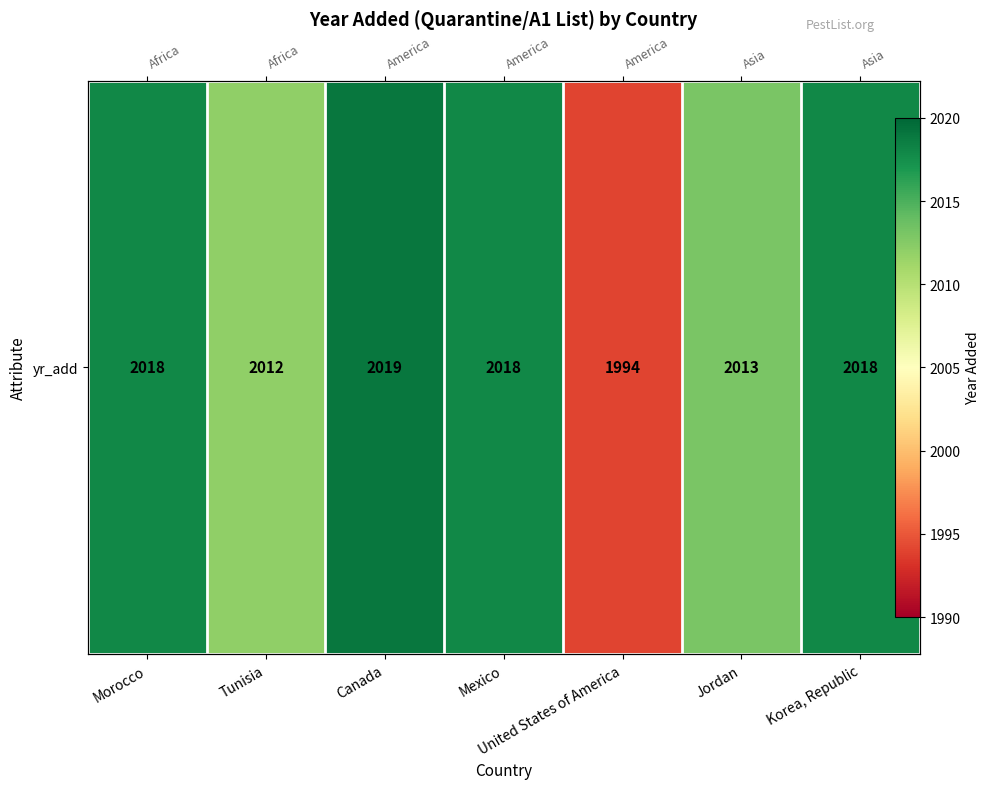

True or false: the data shows 2018 at Morocco.

True